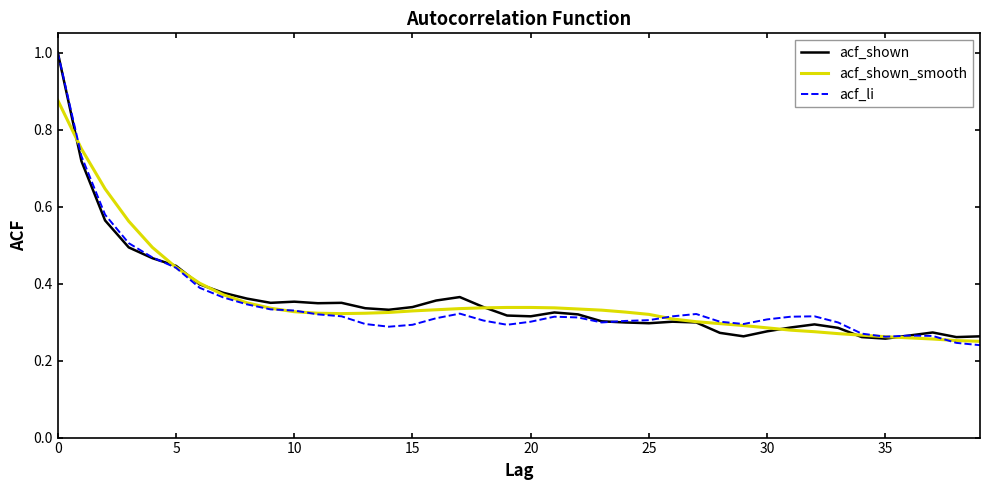

What is the highest value of the acf_li series?

1.0